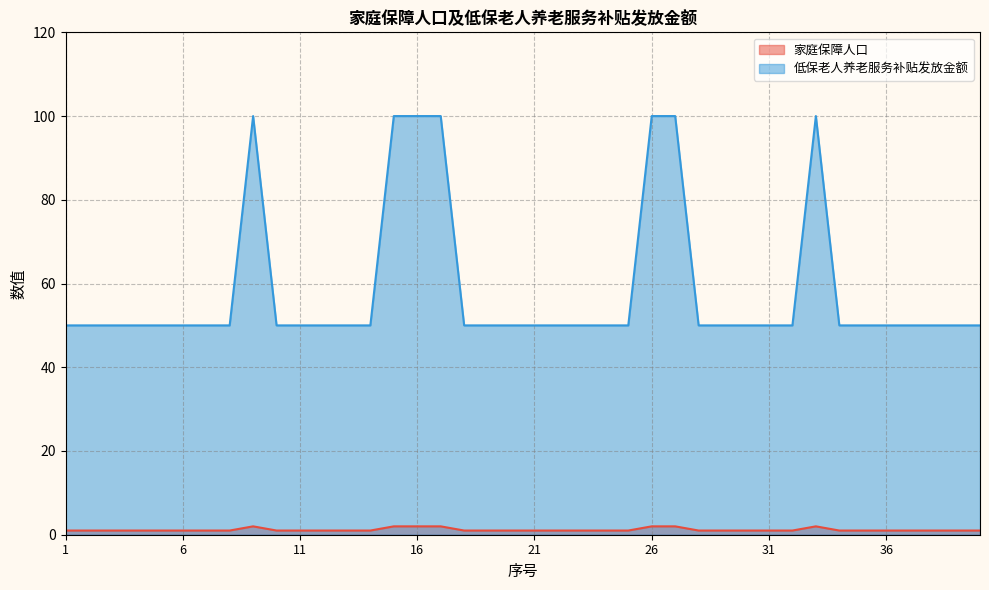

Count the number of data series in this chart.

2